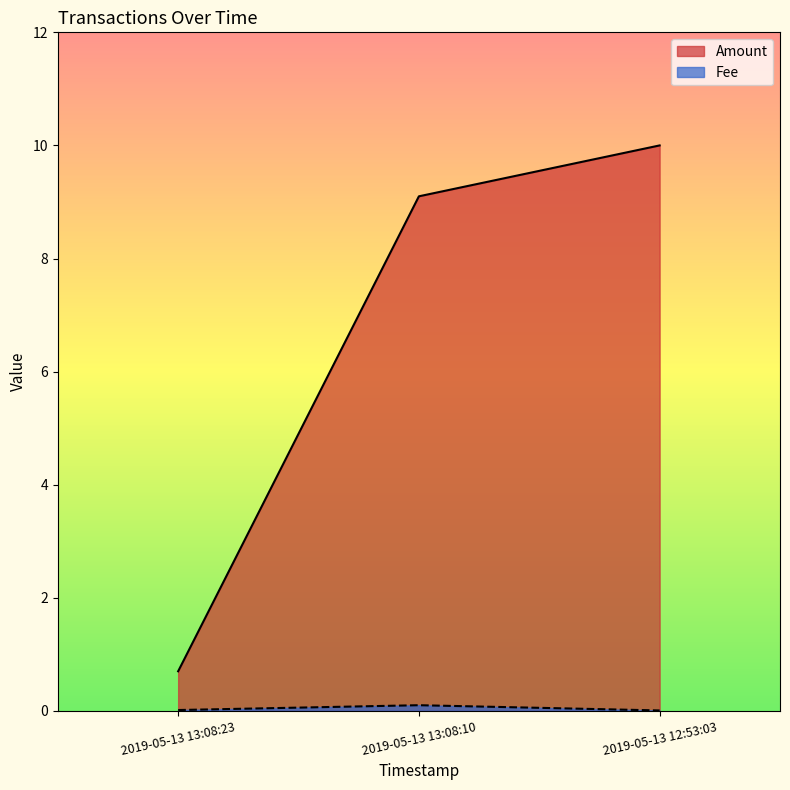

Which series has the largest range (max minus min)?

Amount